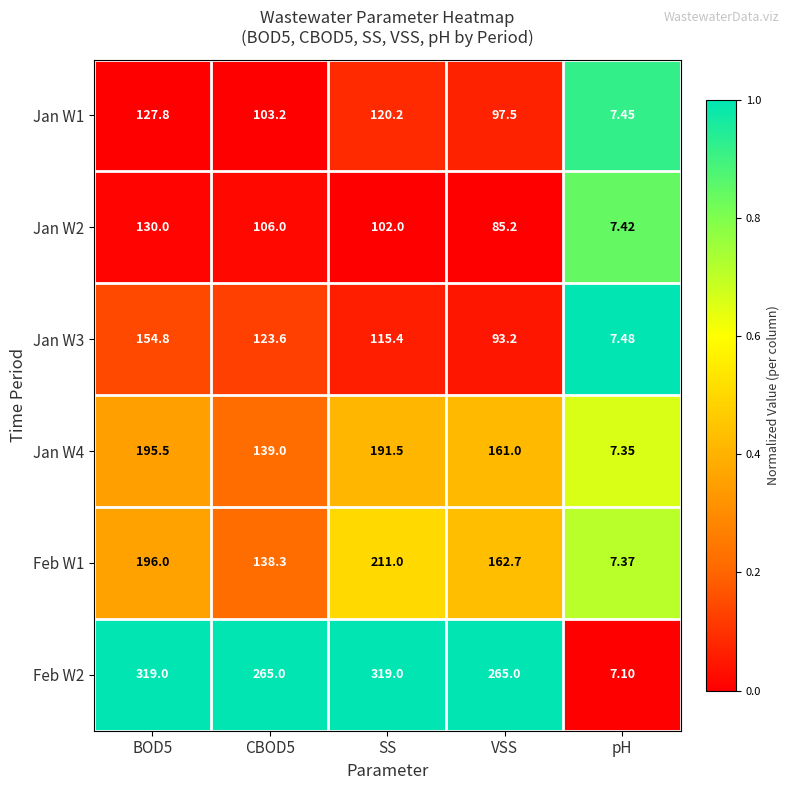

Is the value of Feb W2 at BOD5 greater than the value of Jan W2 at pH?

Yes